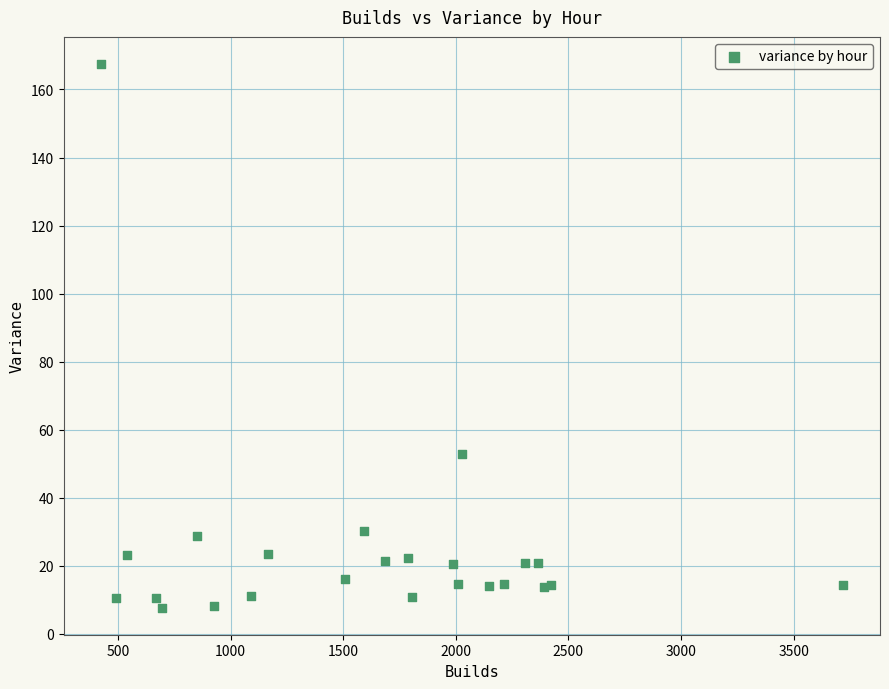

What Y value in the scatter plot is closest to 87?

52.8